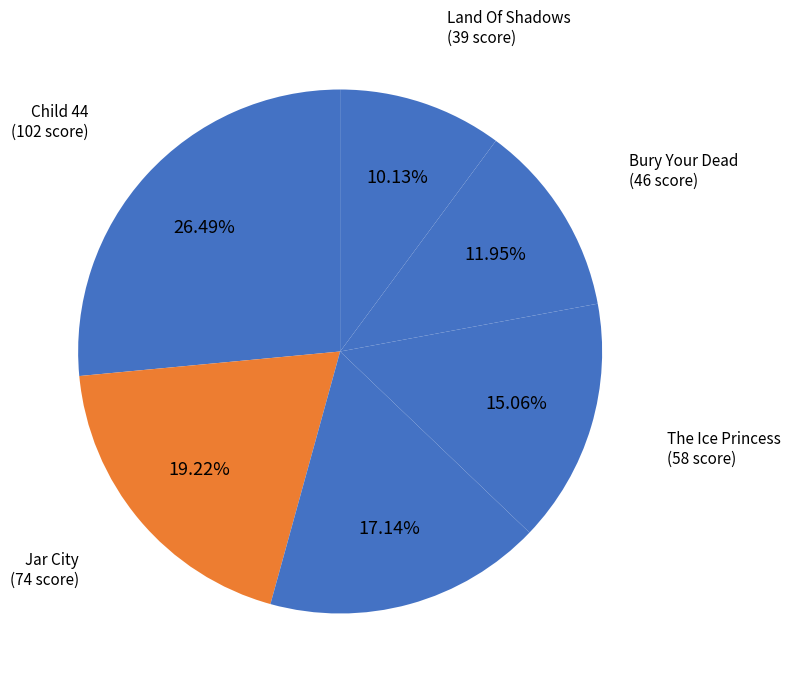

What is the ratio of the value at Child 44 to the value at Six Four?

1.5